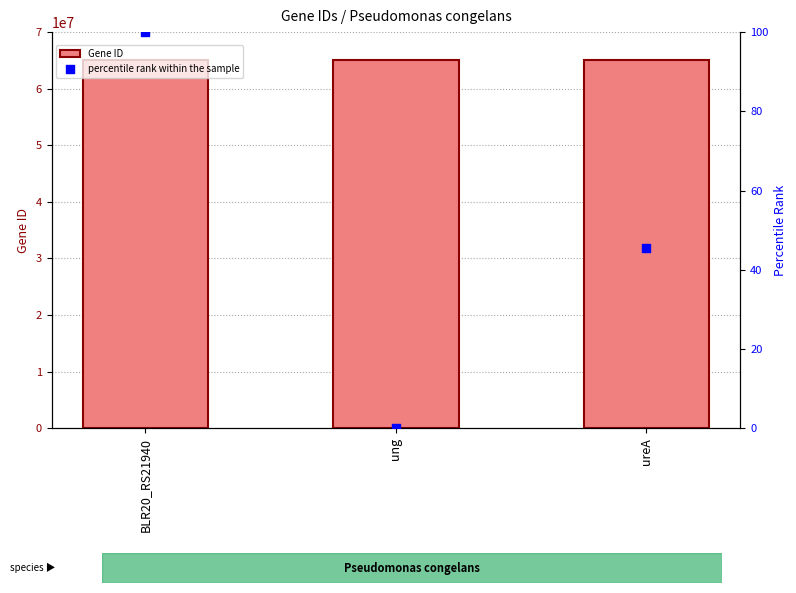

At which category is the sum across all series the highest?

BLR20_RS21940